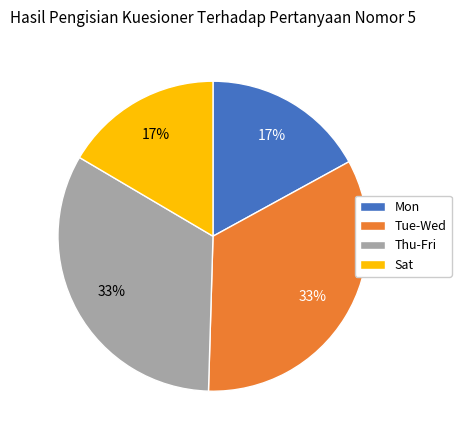

To the nearest percent, what portion does Sat represent?

17%